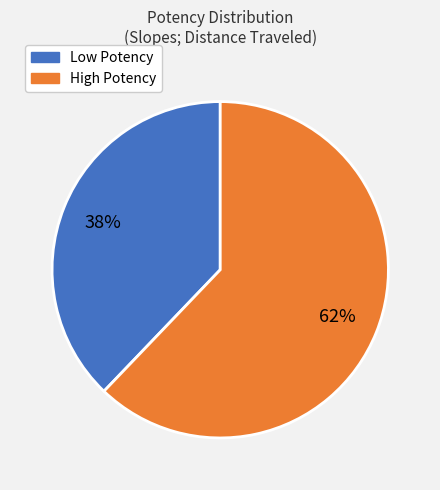

True or false: High Potency accounts for 62% of the total.

True